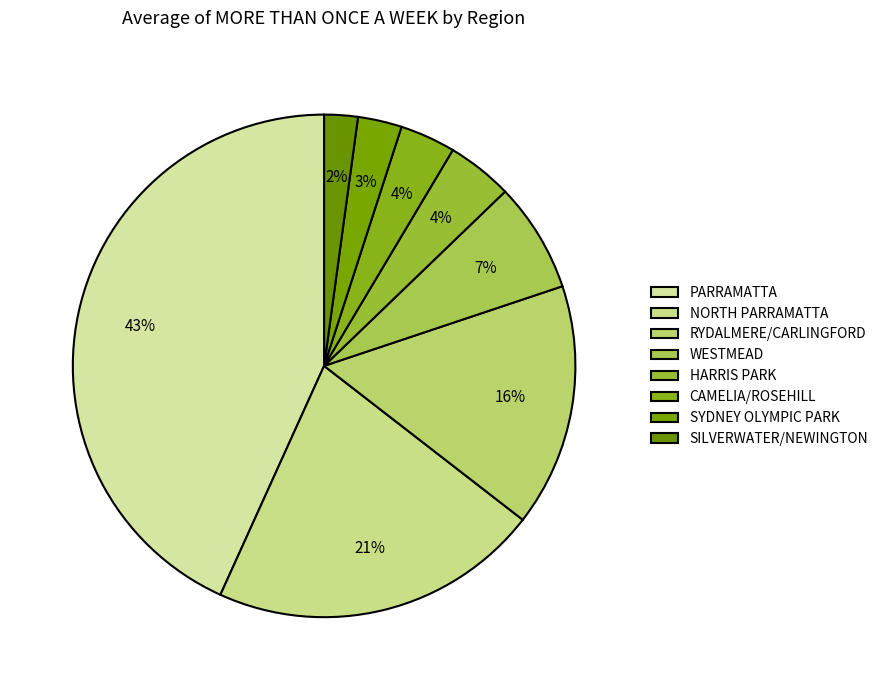

True or false: WESTMEAD accounts for 7% of the total.

True